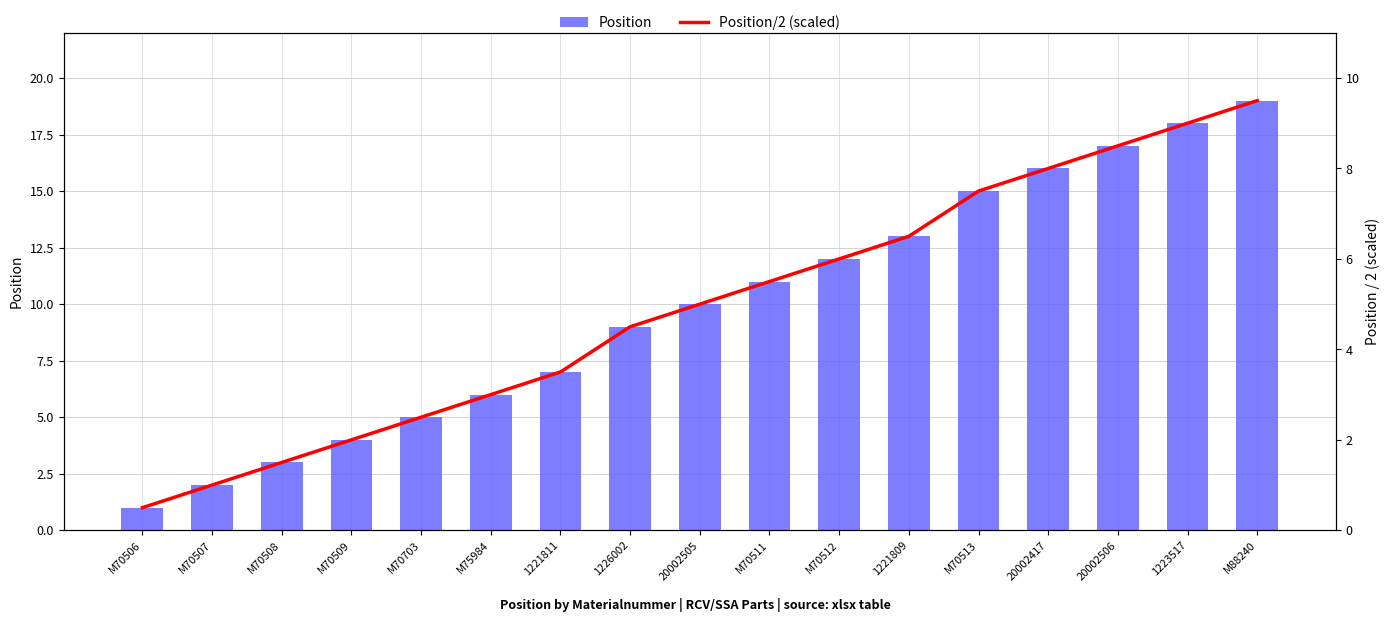

What is the label of the 17th bar from the right?

M70506